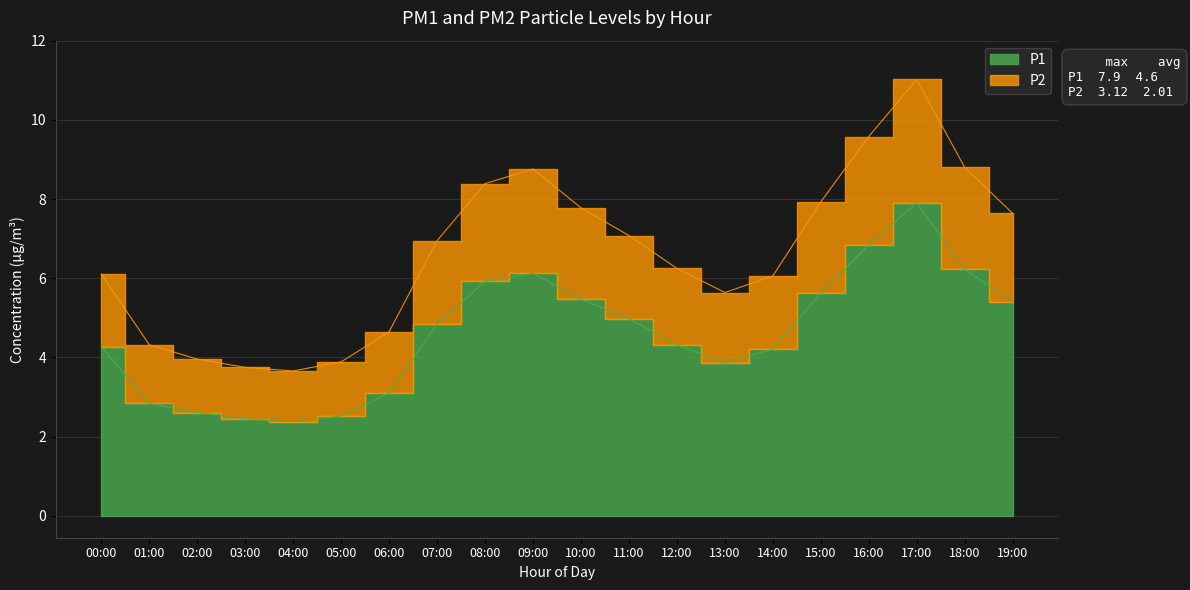

Reading right to left, what are all the values shown in this chart?

P1: 5.4	6.2	7.9	6.8	5.6	4.2	3.9	4.3	5.0	5.5	6.1	5.9	4.8	3.1	2.5	2.4	2.5	2.6	2.8	4.3
P2: 7.6	8.8	11.0	9.6	7.9	6.1	5.6	6.2	7.1	7.8	8.8	8.4	6.9	4.7	3.9	3.7	3.8	4.0	4.3	6.1